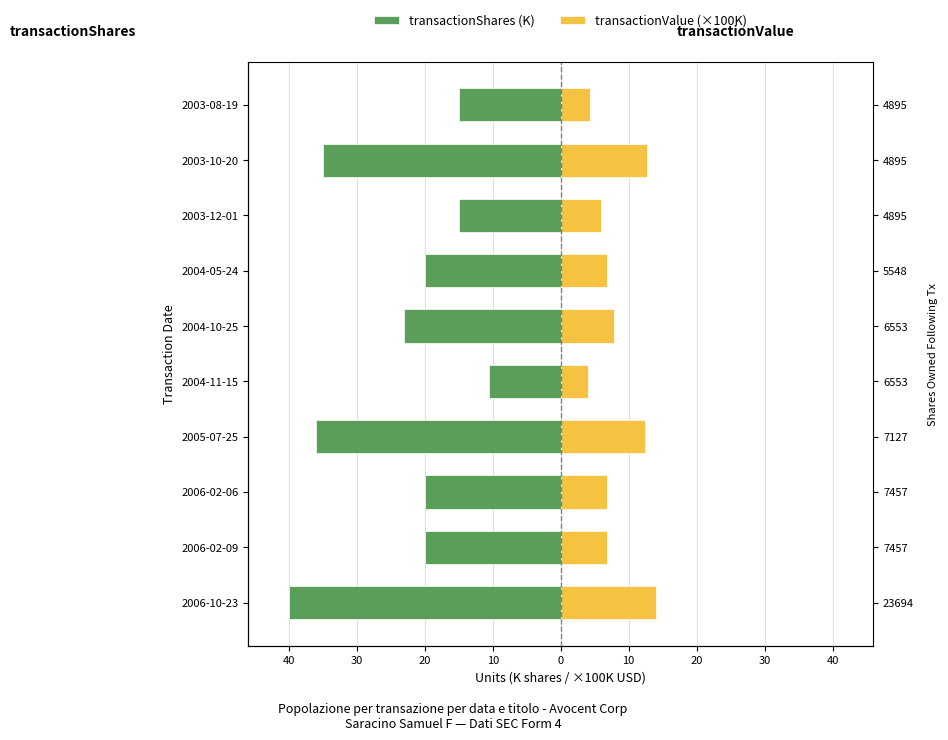

How many values in the transactionShares (K) series are below -20?

4